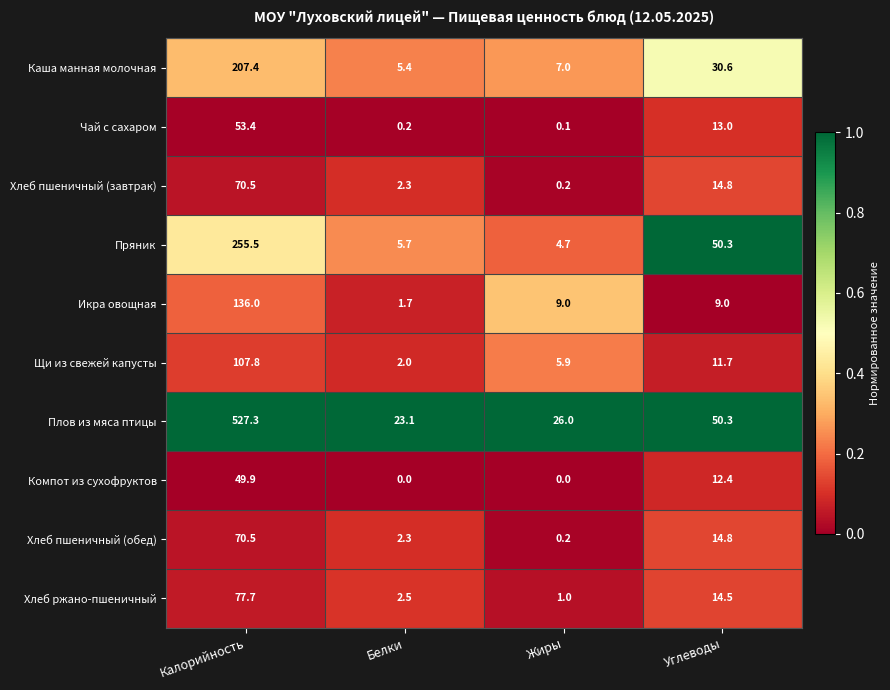

How many series are shown in this chart?

10